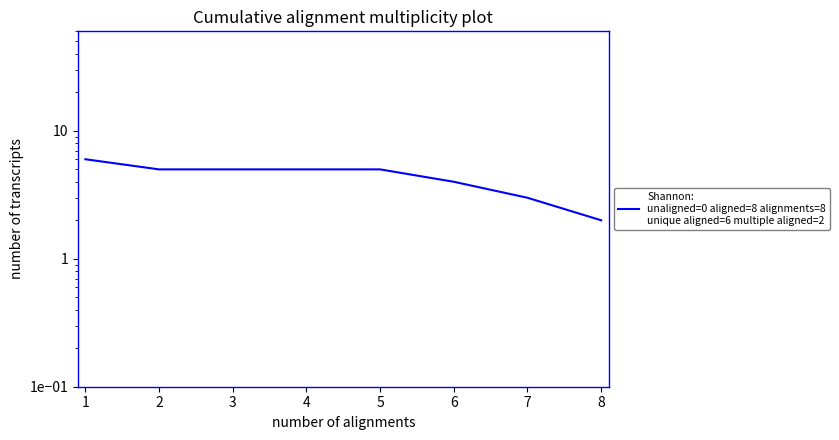

What is the average value?

4